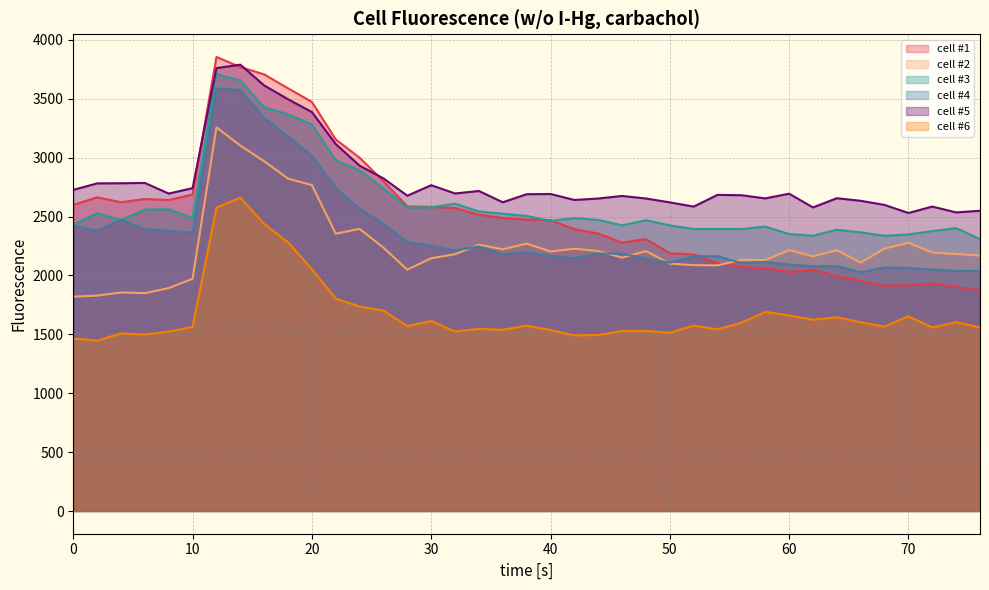

Which category has the lowest value in the cell #3 series?

76